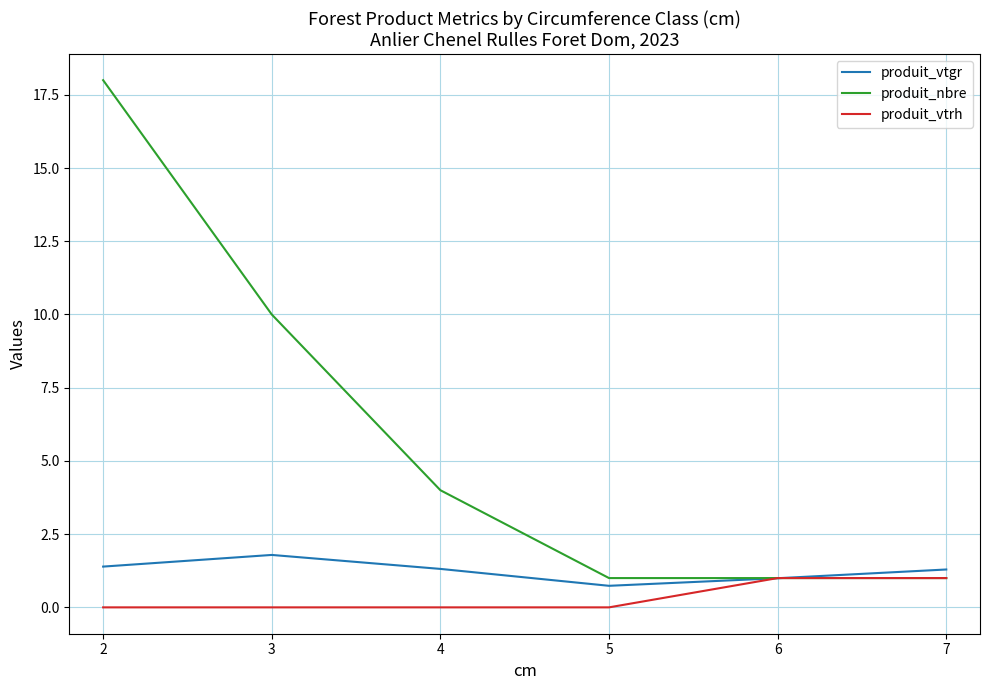

What is the total value across all series at 6?

3.0